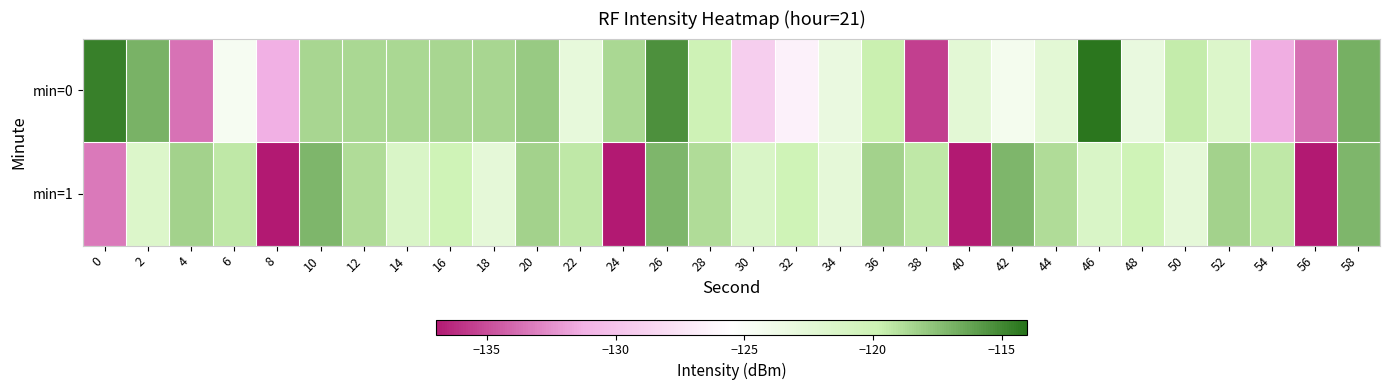

What is the spread (max minus min) of values at 6?

5.2